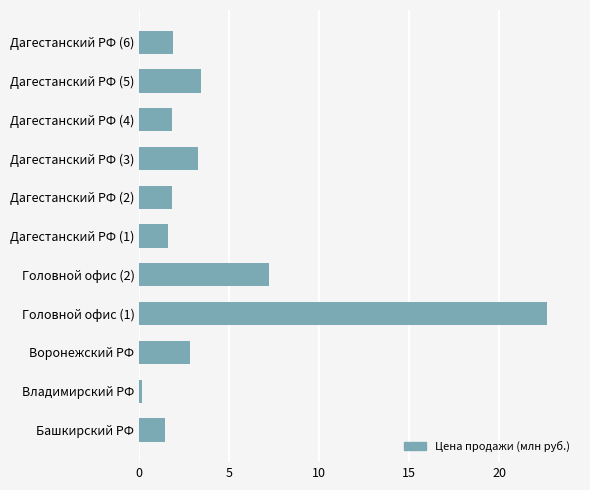

What is the difference between the maximum and minimum values?

22.5